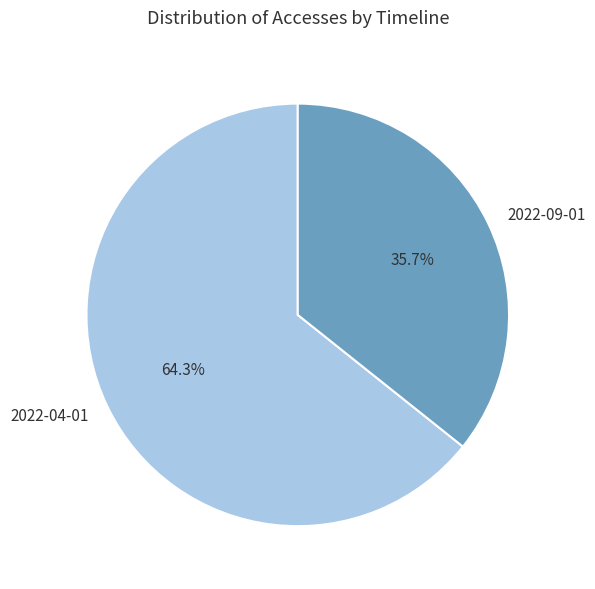

Between 2022-04-01 and 2022-09-01, which is larger?

2022-04-01